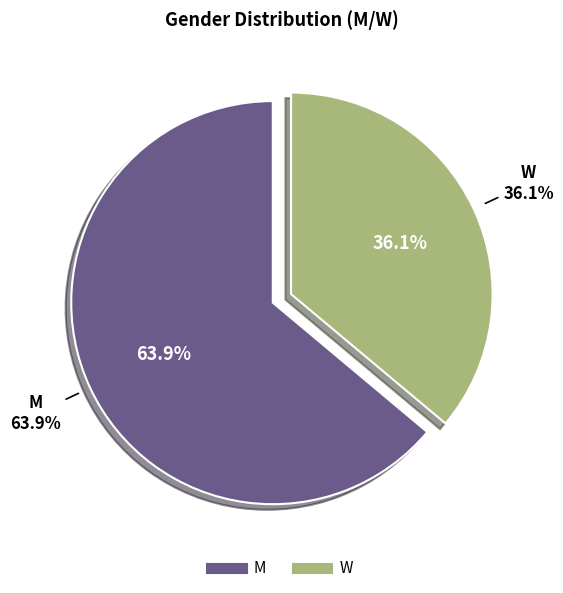

Does W account for over 50% of the chart?

No